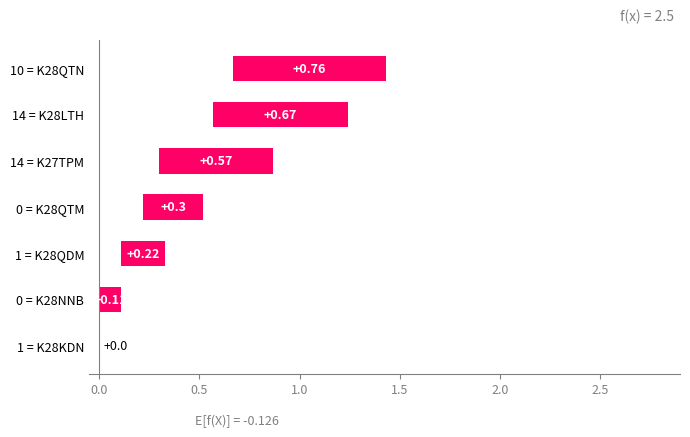

At which category does the chart reach its minimum across all series?

K28KDN